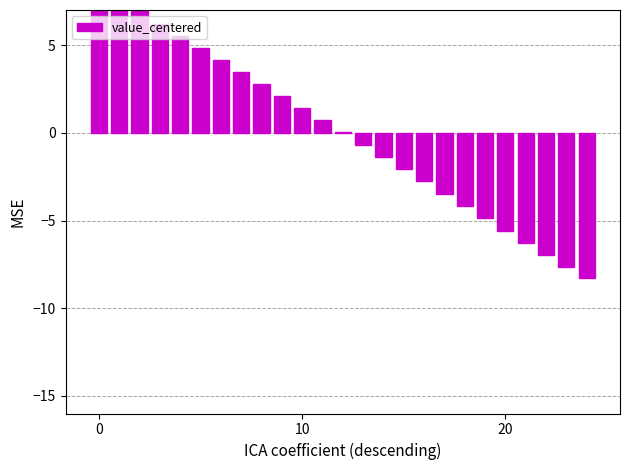

How many series are shown in this chart?

1